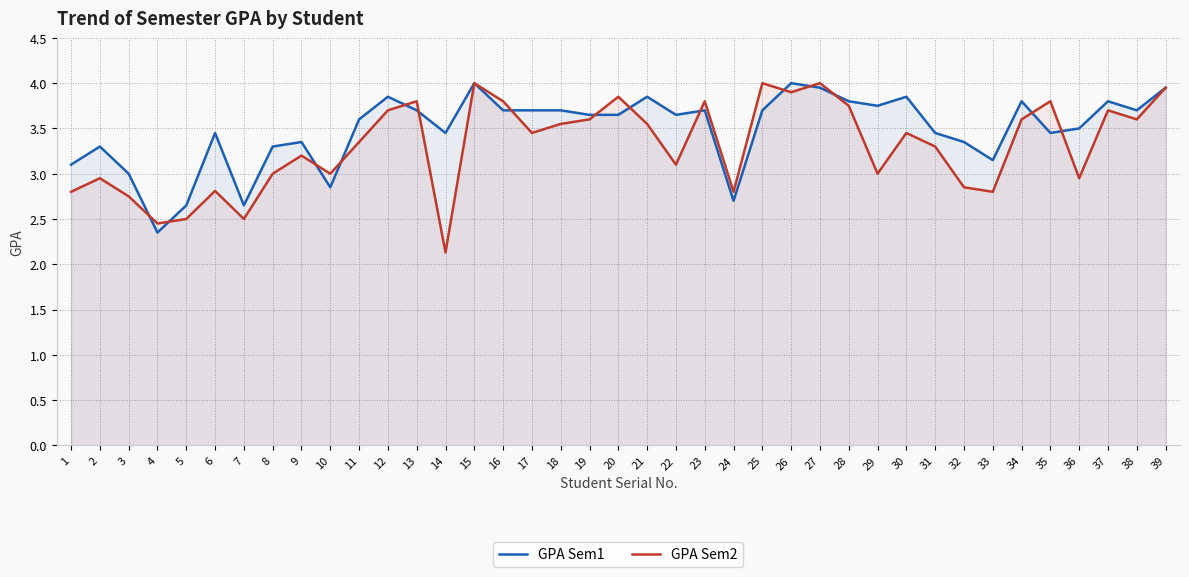

What value does the GPA Sem1 series have at 27?

4.0